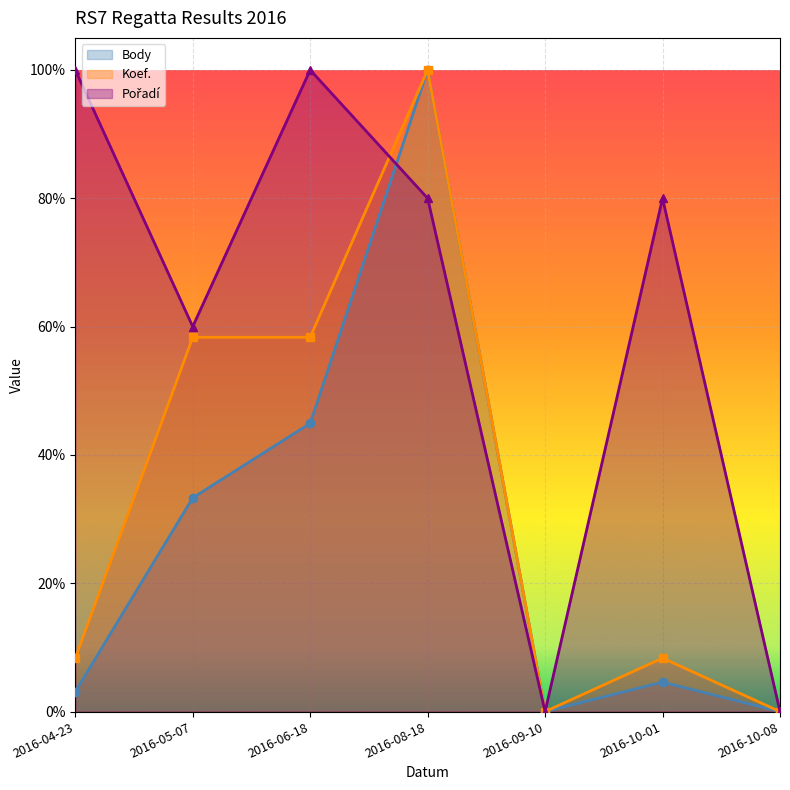

Reading right to left, extract all data points from this chart.

Body: 2016-10-08=0.0	2016-10-01=0.0	2016-09-10=0.0	2016-08-18=1.0	2016-06-18=0.4	2016-05-07=0.3	2016-04-23=0.0
Koef.: 2016-10-08=0.0	2016-10-01=0.1	2016-09-10=0.0	2016-08-18=1.0	2016-06-18=0.6	2016-05-07=0.6	2016-04-23=0.1
Pořadí: 2016-10-08=0.0	2016-10-01=0.8	2016-09-10=0.0	2016-08-18=0.8	2016-06-18=1.0	2016-05-07=0.6	2016-04-23=1.0